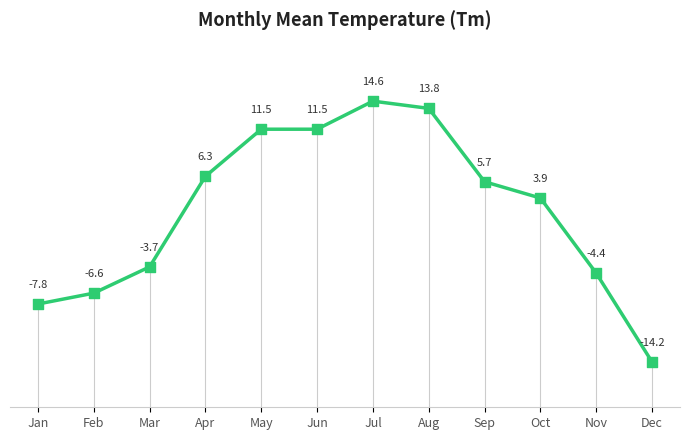

What is the ratio of the value at Aug to the value at Sep?

2.4